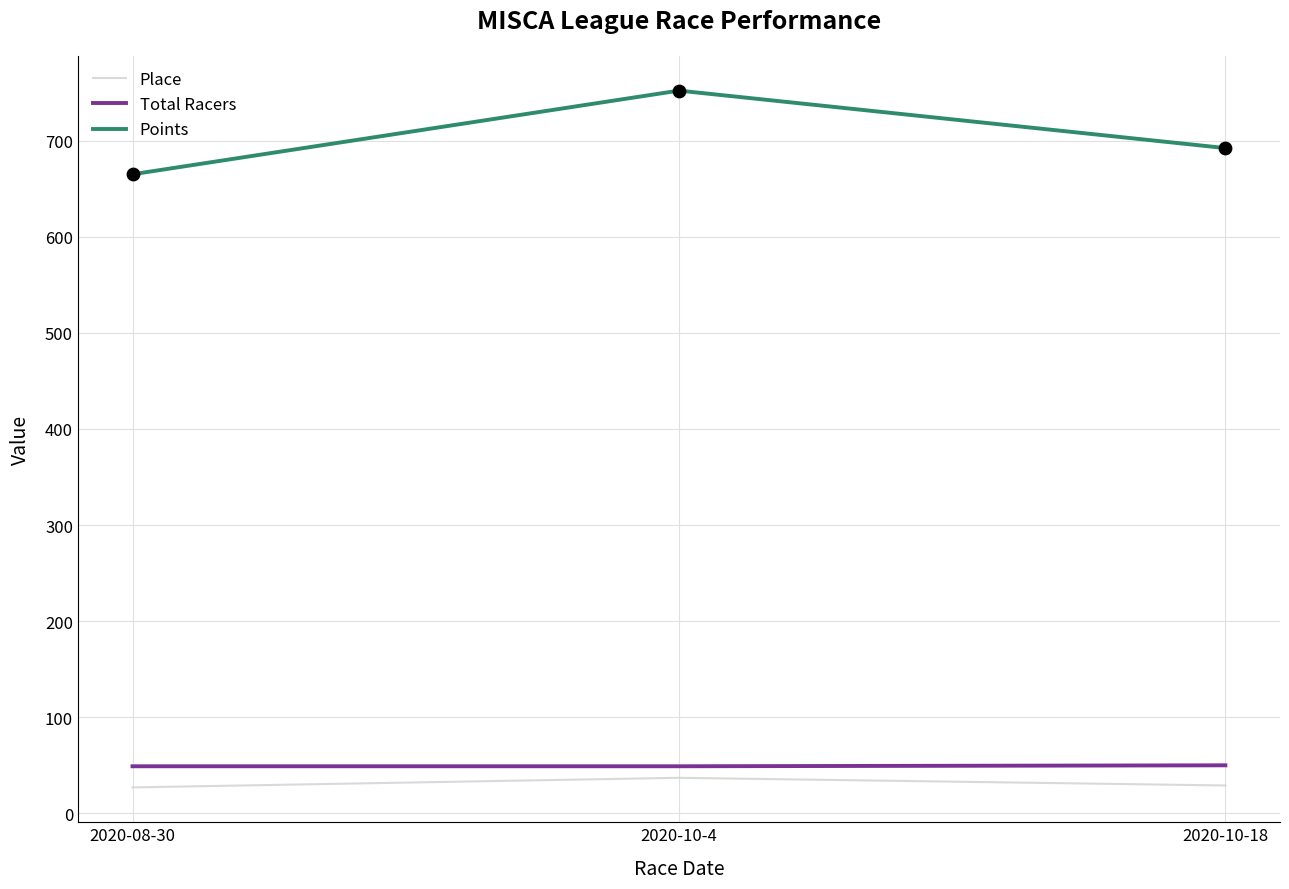

At how many categories does at least one series exceed 444?

3